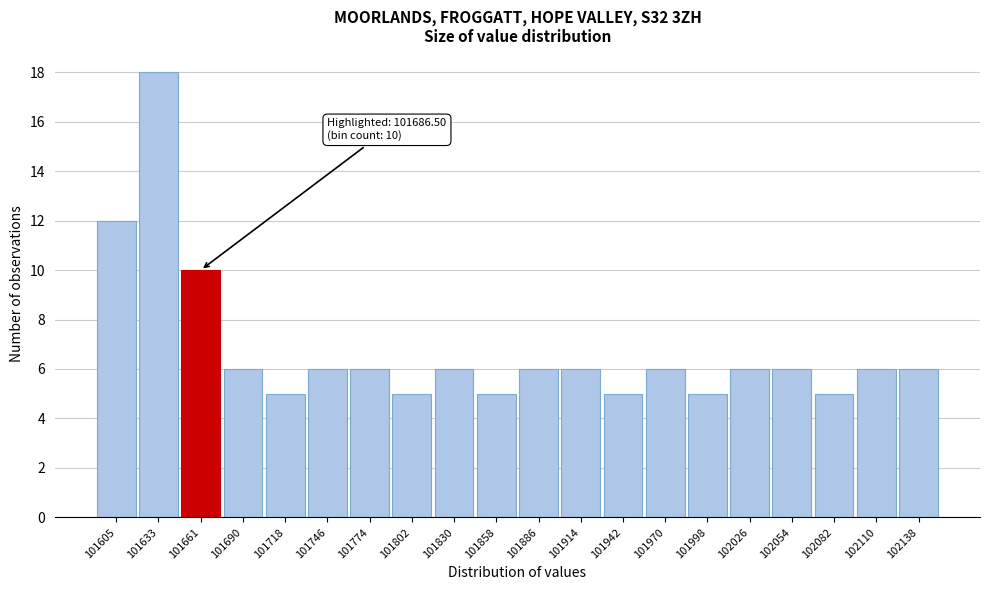

Reading right to left, what are all the values shown in this chart?

102138=6	102110=6	102082=5	102054=6	102026=6	101998=5	101970=6	101942=5	101914=6	101886=6	101858=5	101830=6	101802=5	101774=6	101746=6	101718=5	101690=6	101661=10	101633=18	101605=12